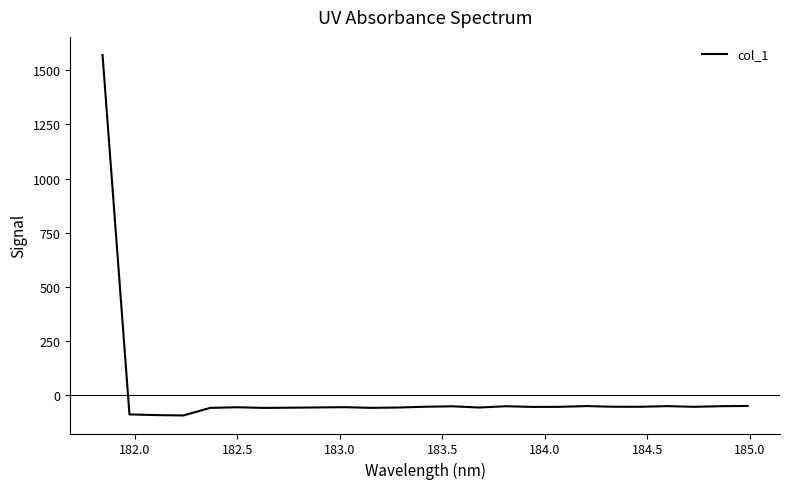

What is the difference between the maximum and minimum values?

1668.3